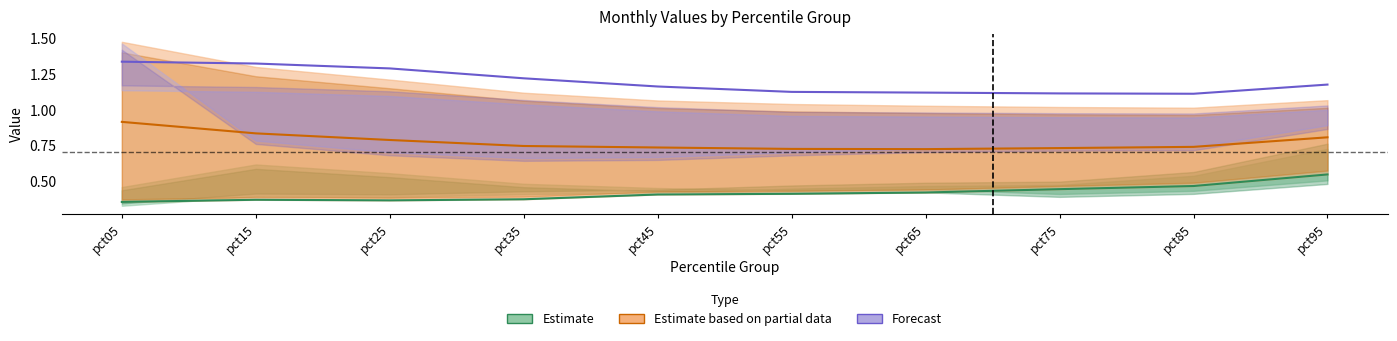

Reading left to right, what are all the values shown in this chart?

Estimate: 0.4	0.4	0.4	0.4	0.4	0.4	0.4	0.4	0.5	0.5
Estimate based on partial data: 0.9	0.8	0.8	0.7	0.7	0.7	0.7	0.7	0.7	0.8
Forecast: 1.3	1.3	1.3	1.2	1.2	1.1	1.1	1.1	1.1	1.2